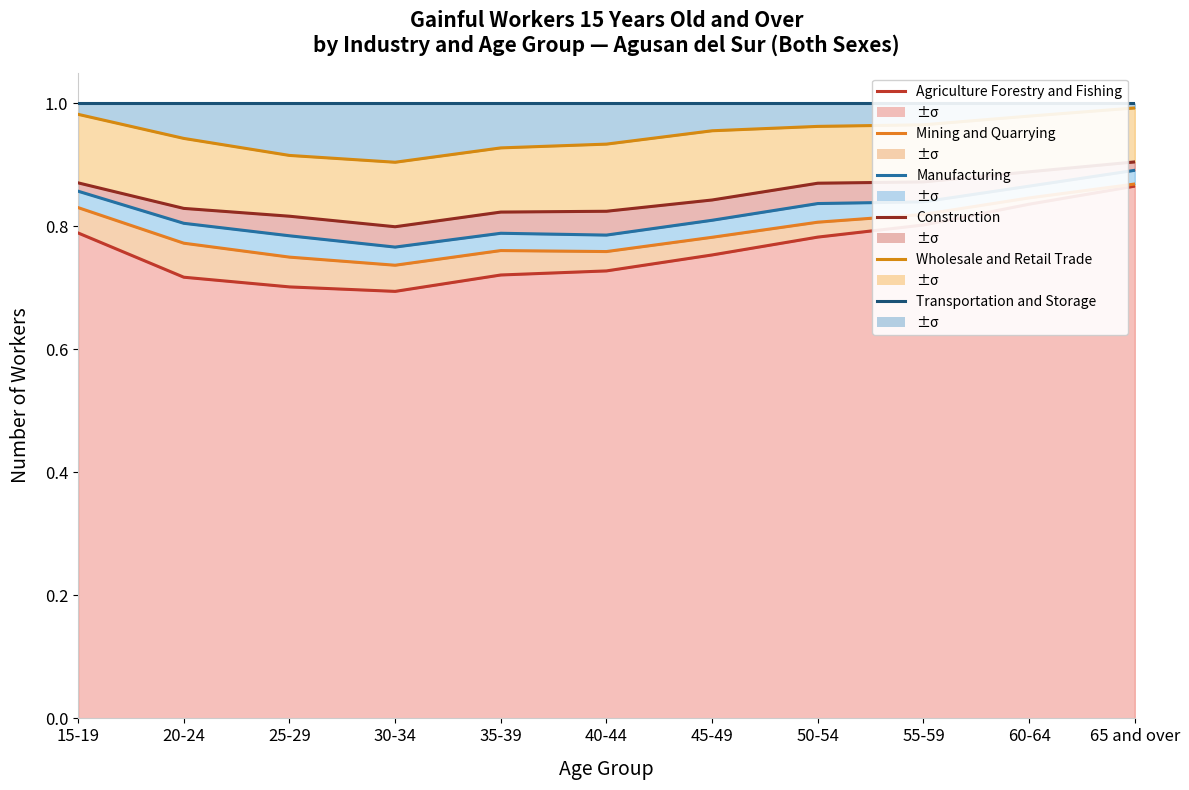

What are all the series names shown in the legend?

Agriculture Forestry and Fishing, Mining and Quarrying, Manufacturing, Construction, Wholesale and Retail Trade, Transportation and Storage